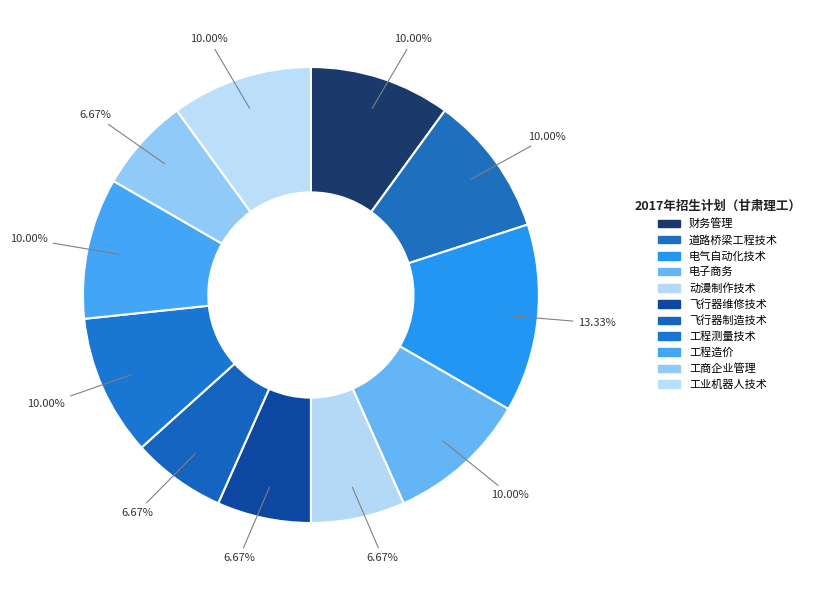

How many segments does this pie chart have?

11